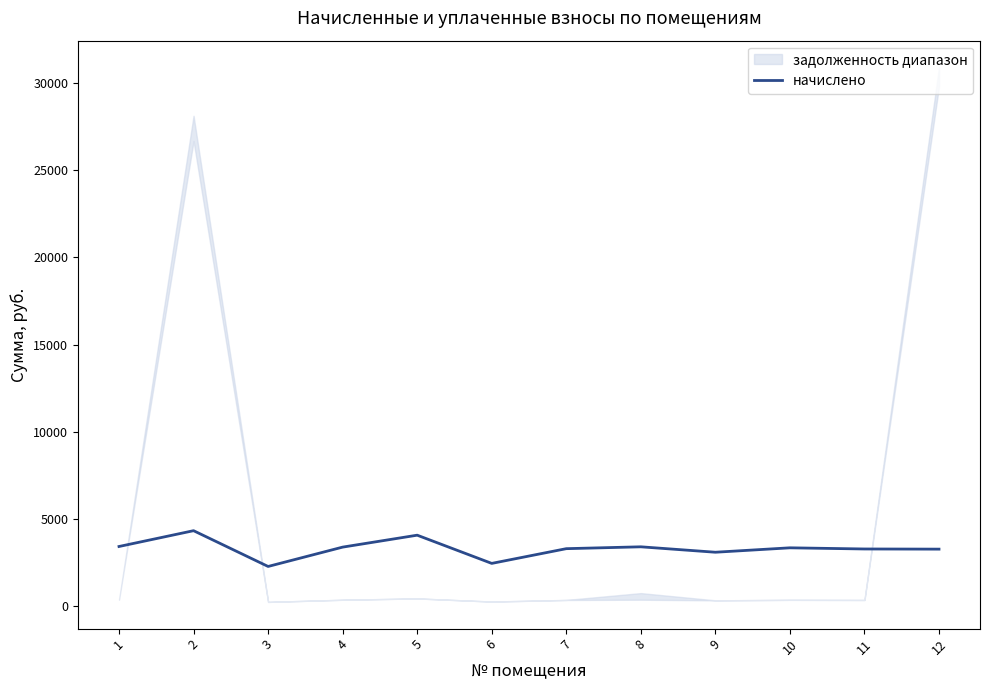

List the labels in order of value, smallest first.

3, 6, 9, 12, 11, 7, 10, 4, 8, 1, 5, 2